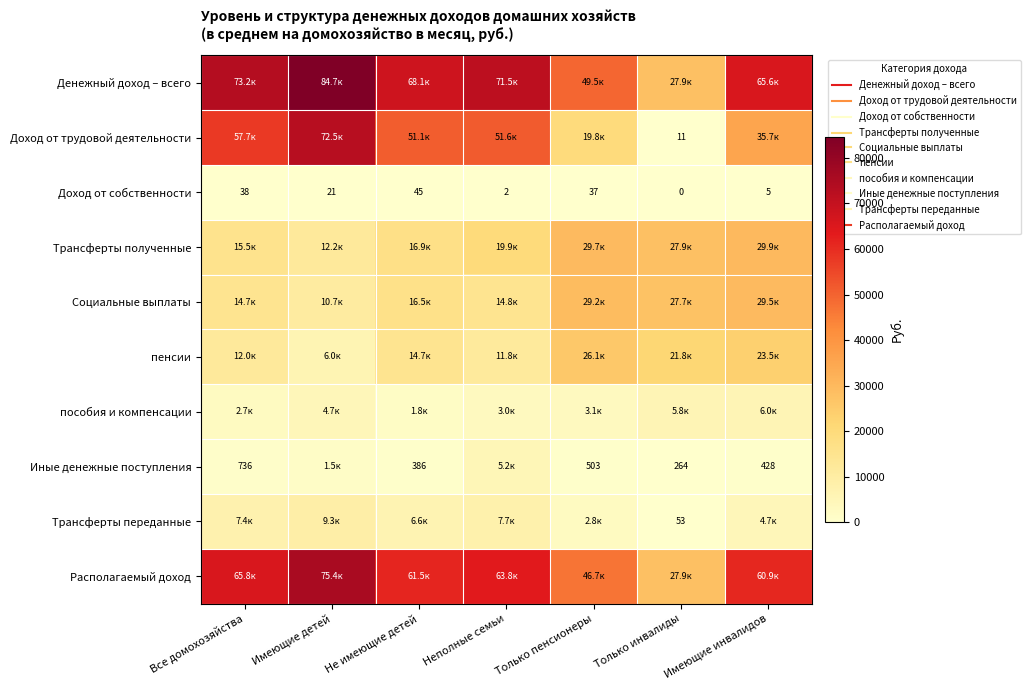

What is the minimum value for Денежный доход – всего?

27933.8